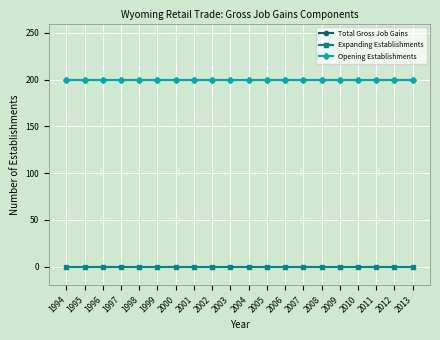

Is this an area chart (filled region under the line)?

No